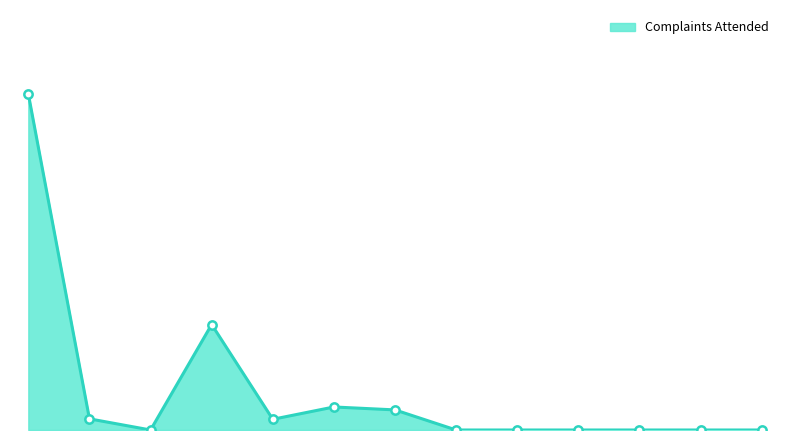

Does the chart have visible grid lines?

No